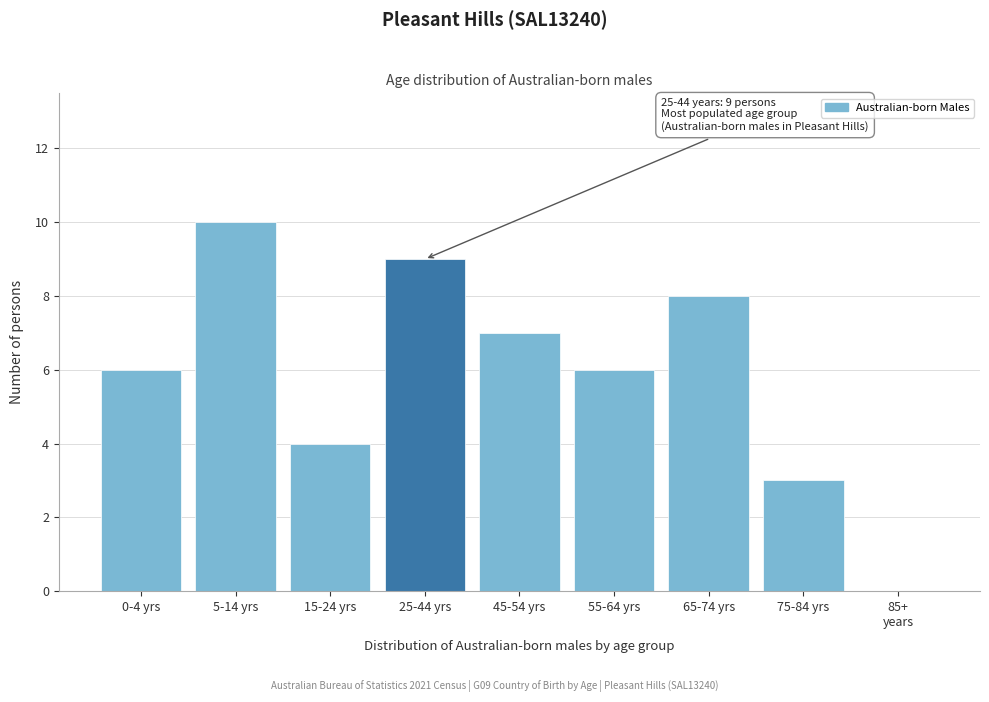

What is the greatest value displayed?

10